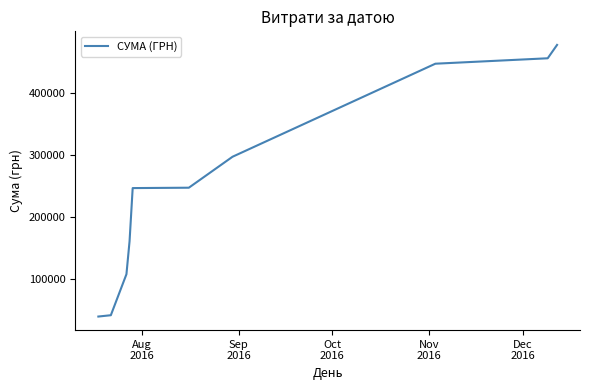

What is the minimum value shown in the chart?

39504.0